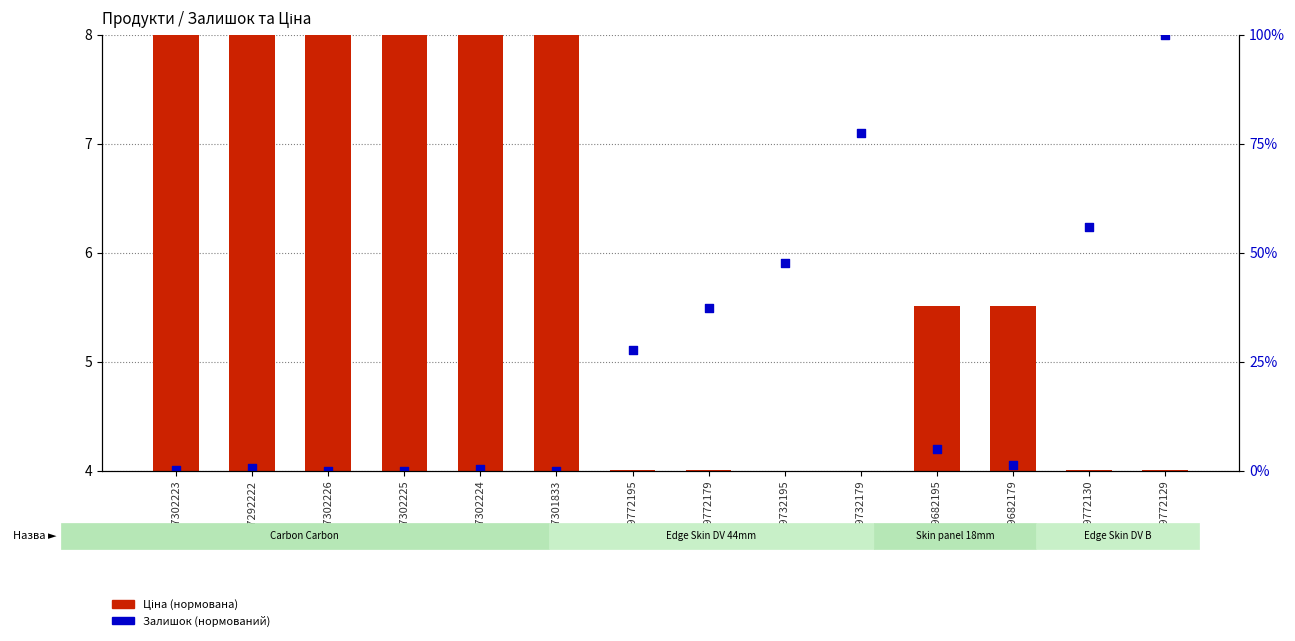

What are all the series names shown in the legend?

Ціна (нормована), Залишок (нормований)